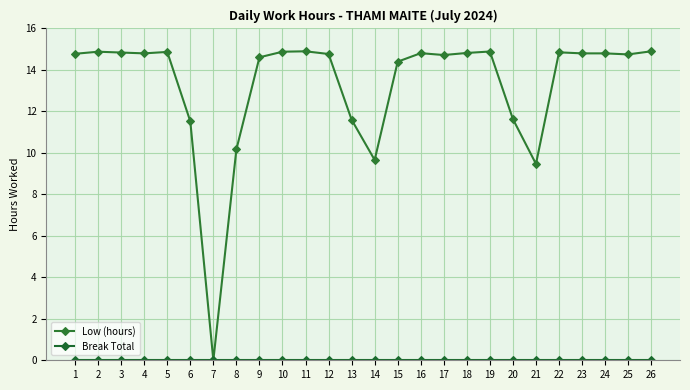

Count the number of categories in the chart.

26